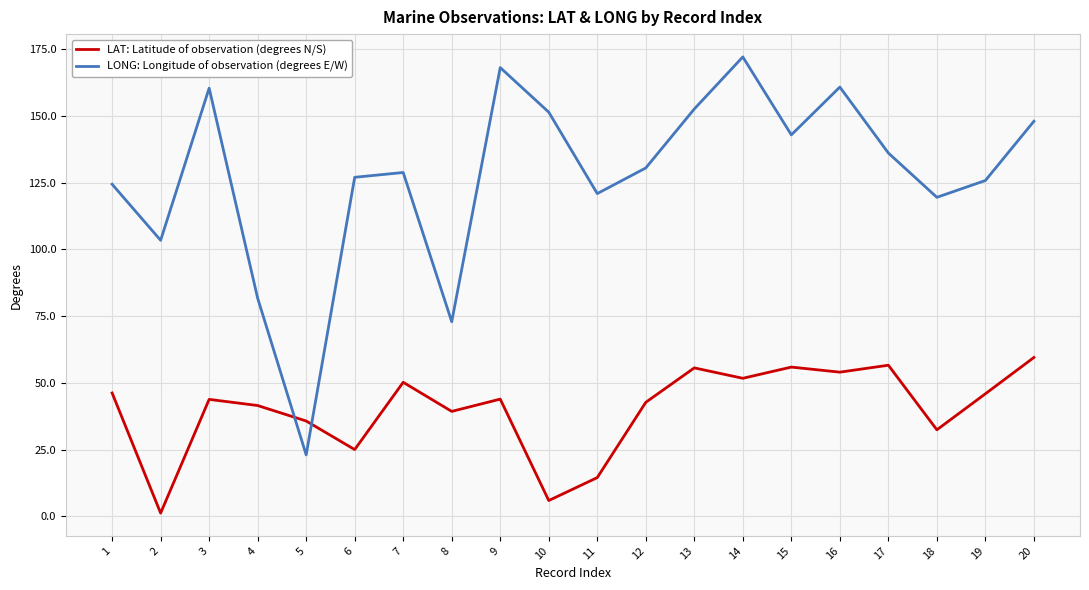

At which category does LAT: Latitude of observation (degrees N/S) reach its first local peak?

3